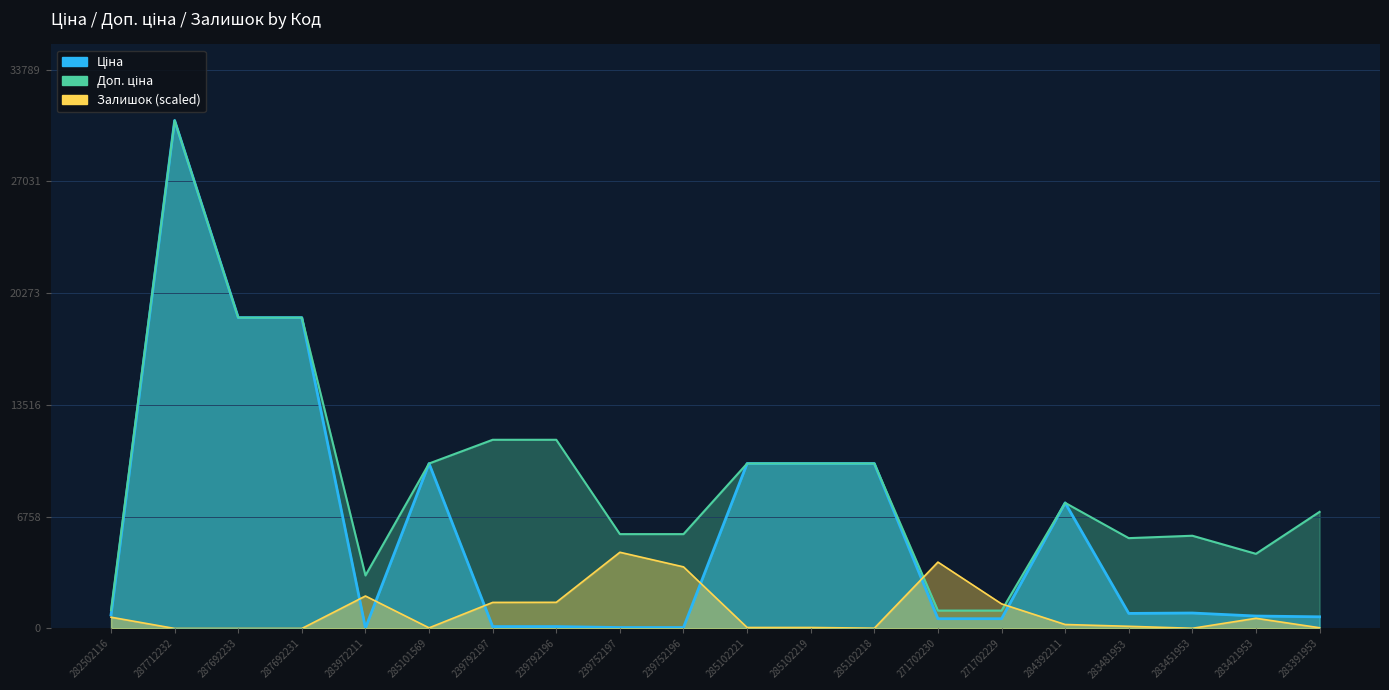

What is the average value of the Доп. ціна series?

8957.4